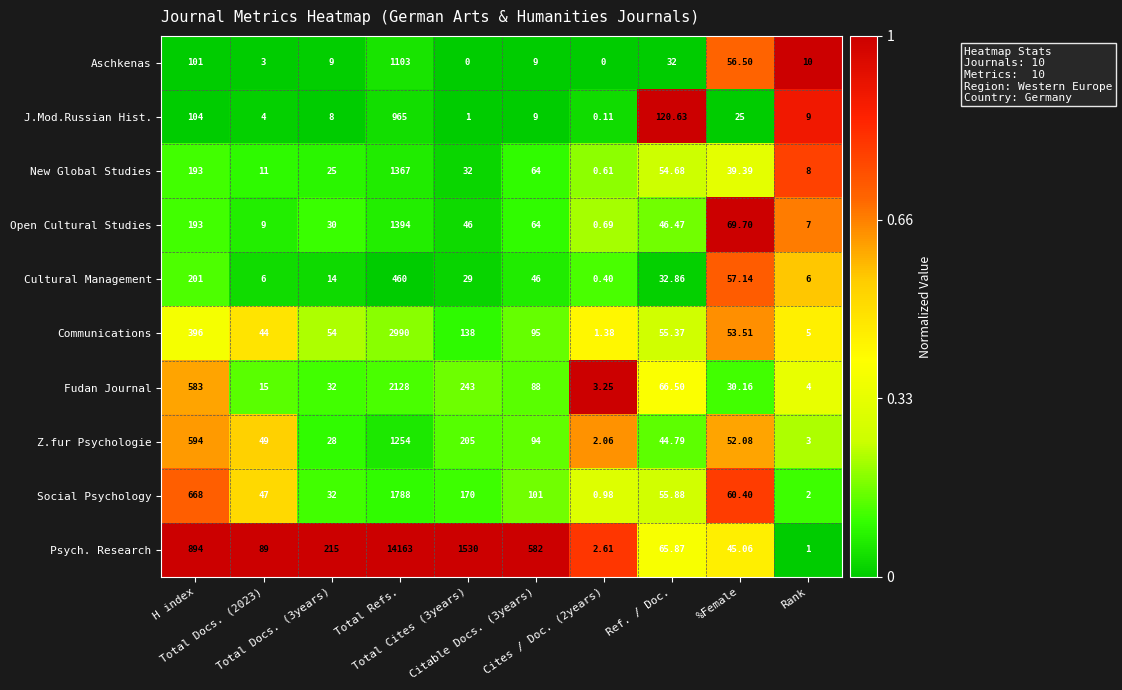

Which series has the largest range (max minus min)?

Psych. Research